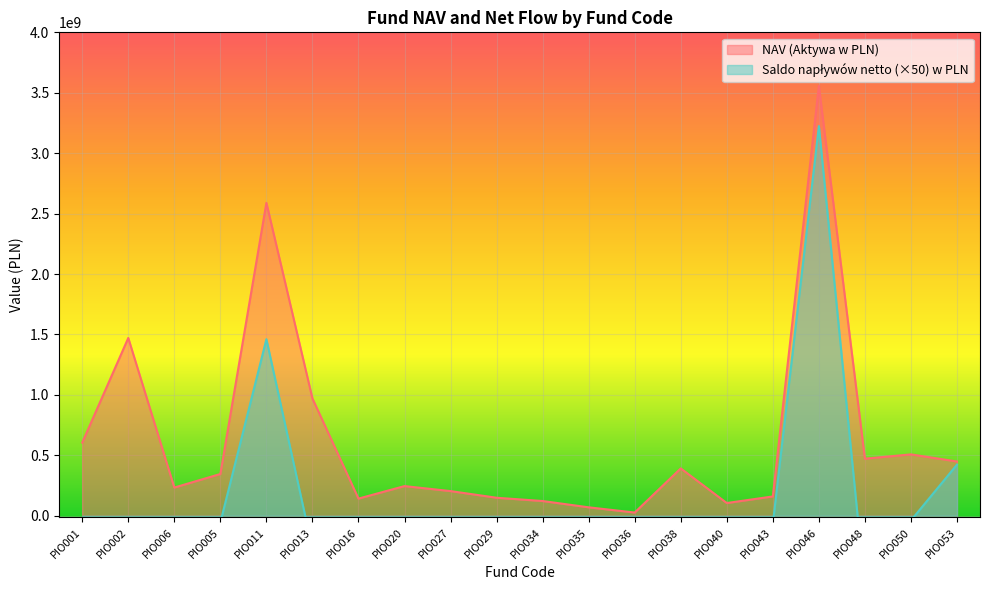

What is the maximum value for Saldo napływów netto (Flow Net) w PLN?

3224096409.5